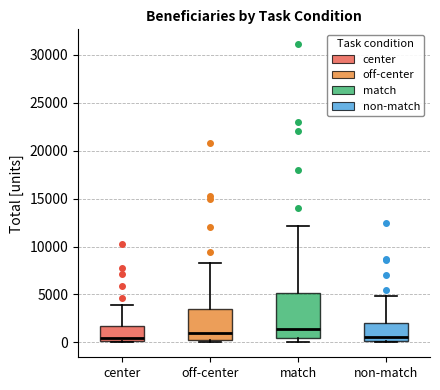

Where does the upper whisker of the box for off-center end on the y-axis? The values are not printed on the chart, so give them approximately, as read against the axis.

8500